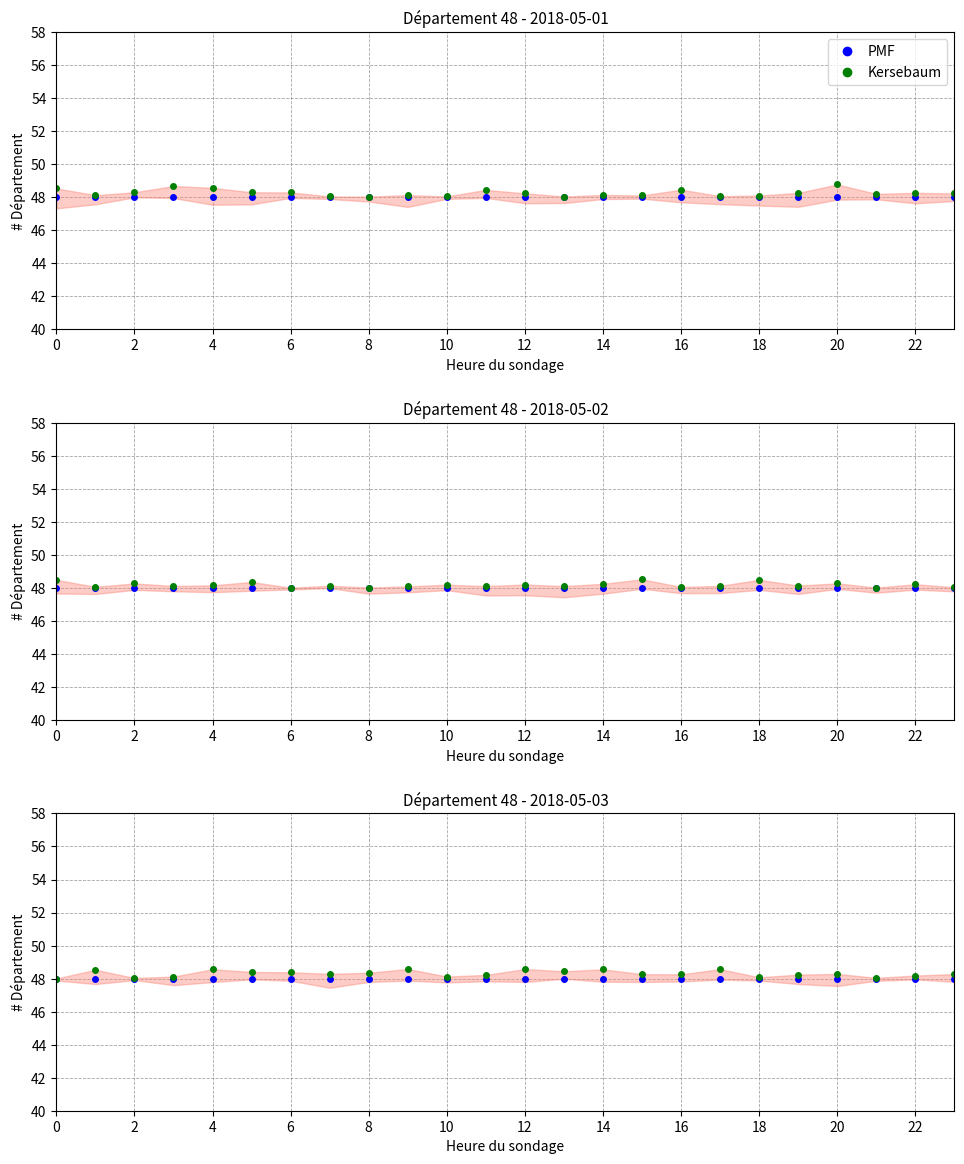

What is the average value of the Kersebaum series?

48.3